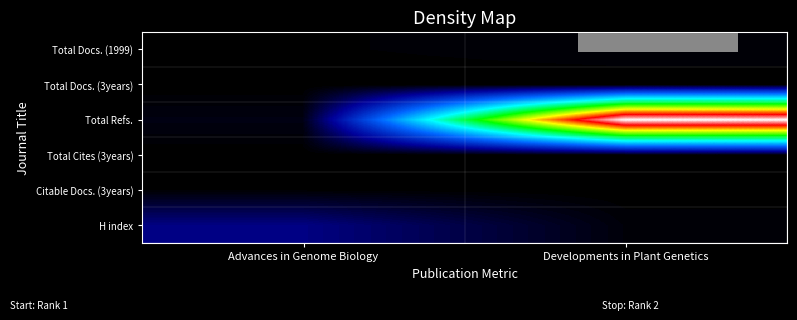

What is the difference between the highest and lowest values at Advances in Genome Biology?

0.1